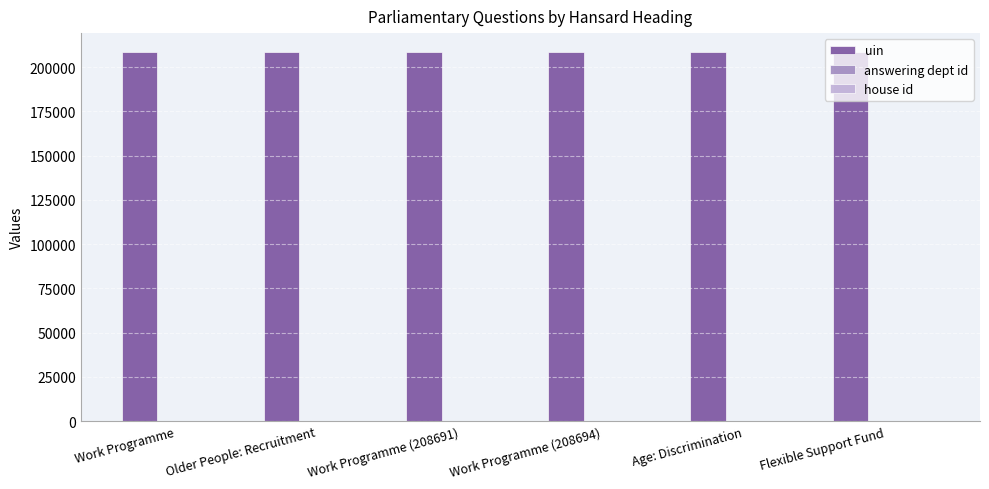

The value of uin at Flexible Support Fund is 297467. True or false?

False